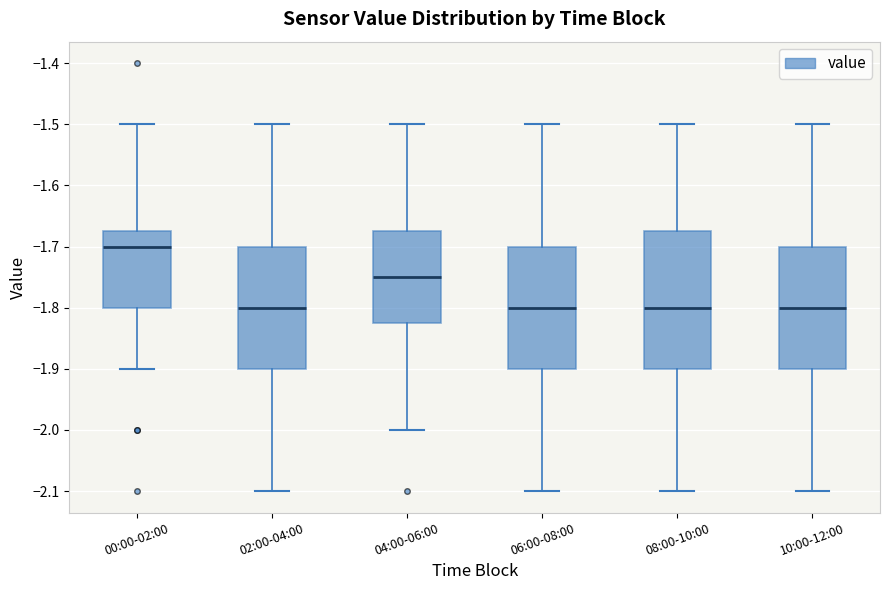

Where does the lower whisker of the box for 06:00-08:00 end on the y-axis? The values are not printed on the chart, so give them approximately, as read against the axis.

-2.10